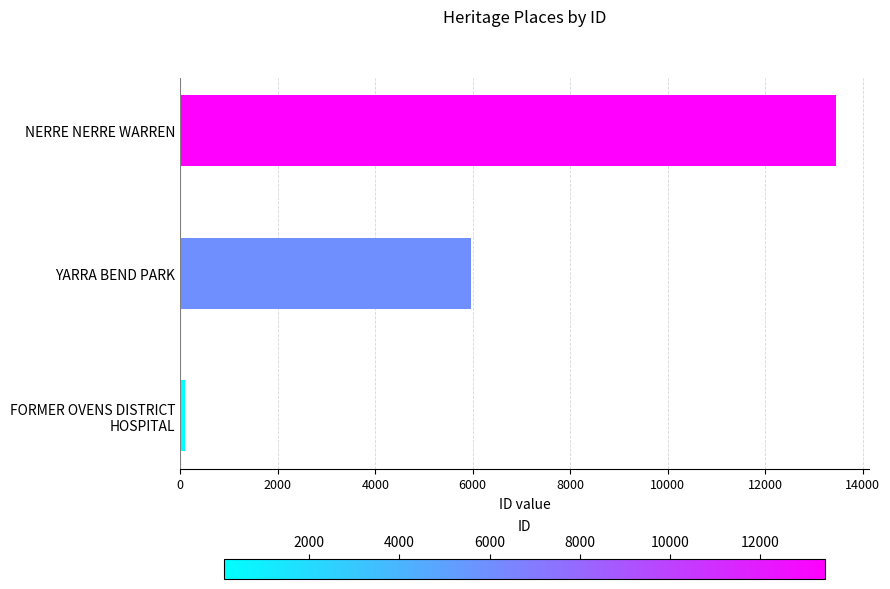

True or false: the data shows 13456 at NERRE NERRE WARREN.

True